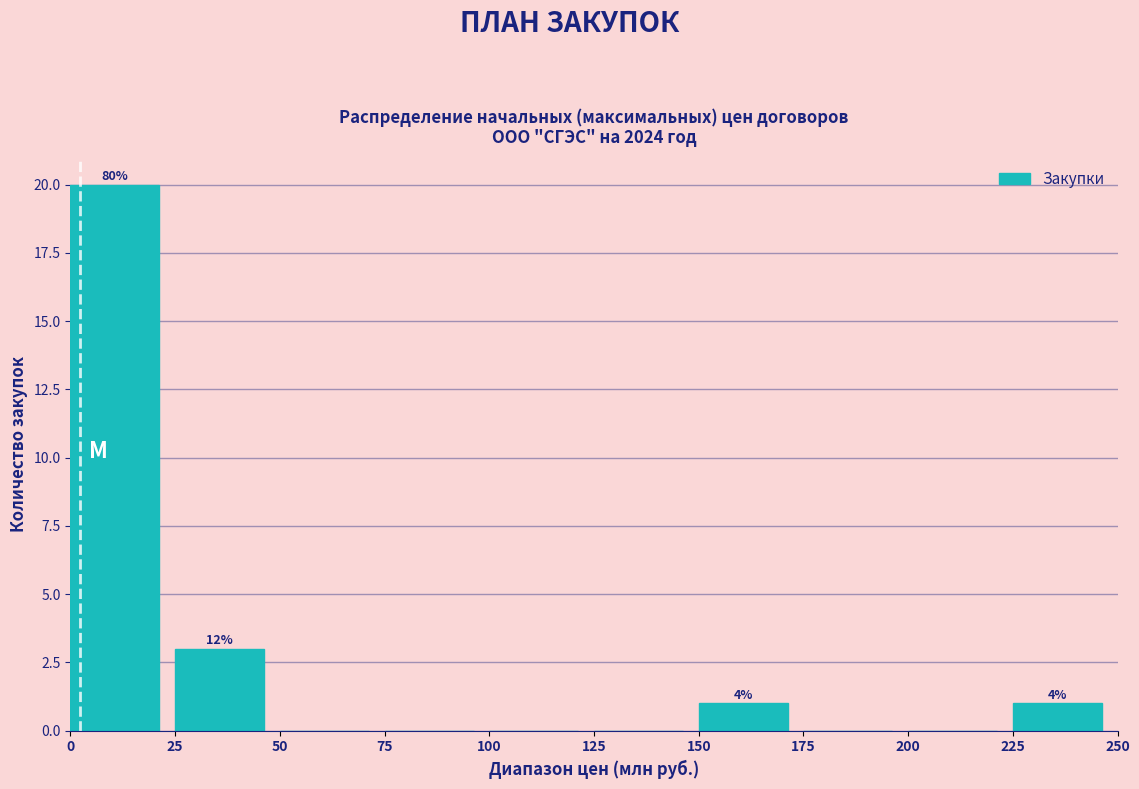

Over which range of the x-axis is the bar tallest?

0 to 25